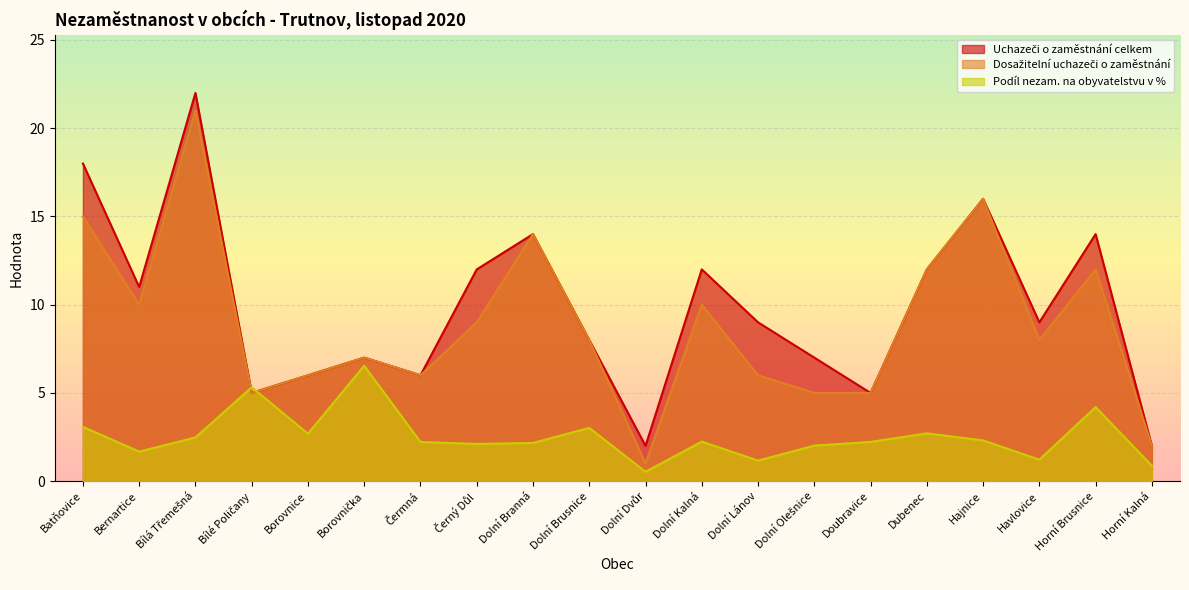

How many data points in Podíl nezam. na obyvatelstvu v % are above 2?

15